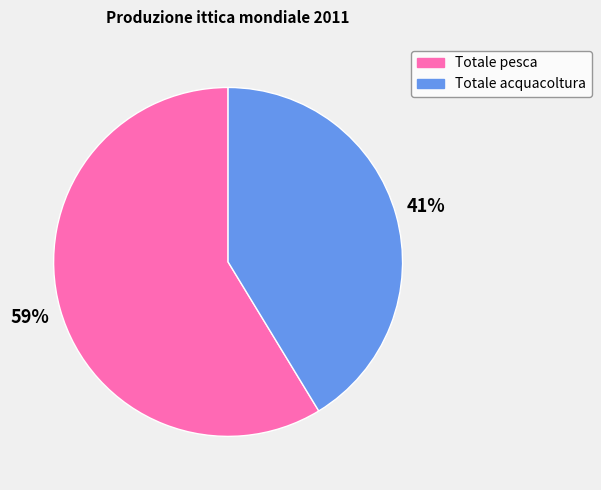

Do Totale acquacoltura and Totale pesca together represent more than half of the pie?

Yes